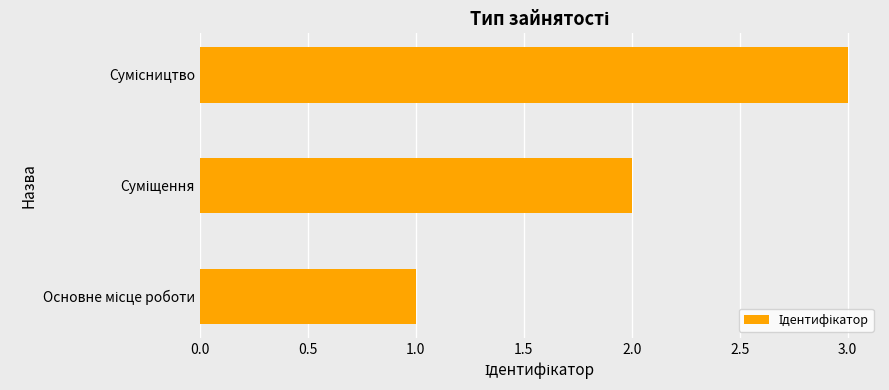

What is the sum of all values?

6